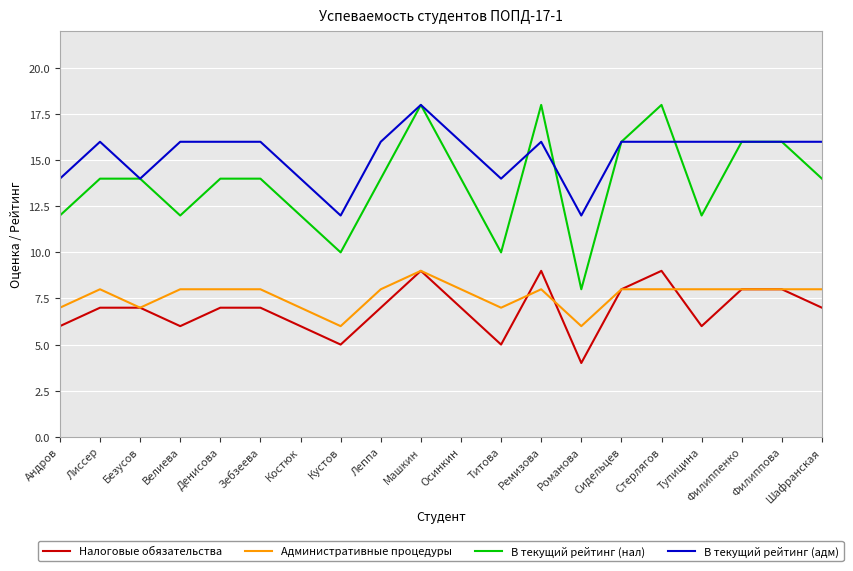

The value of В текущий рейтинг (адм) at Титова is 18. True or false?

False